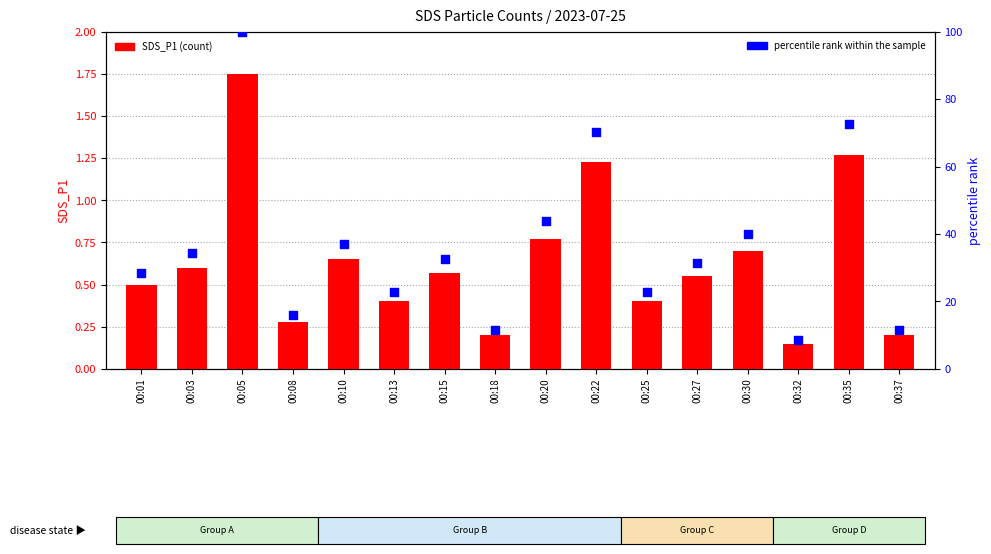

What are all the series names shown in the legend?

SDS_P1 (count), percentile rank within the sample